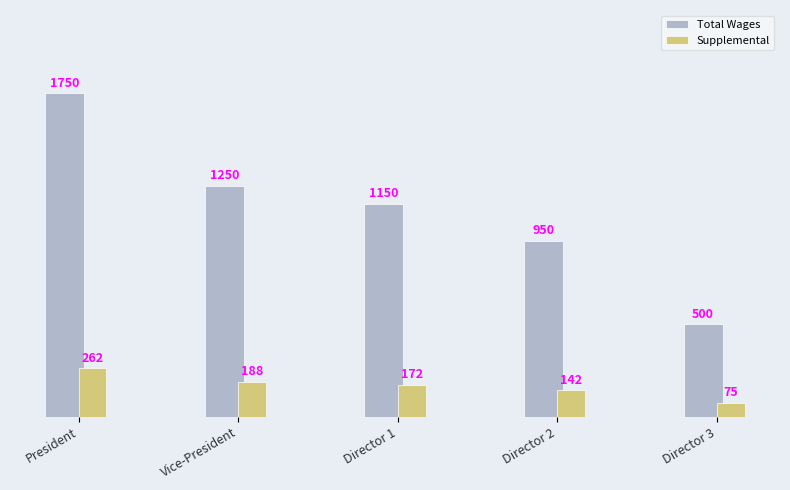

What are all the series names shown in the legend?

Total Wages, Supplemental